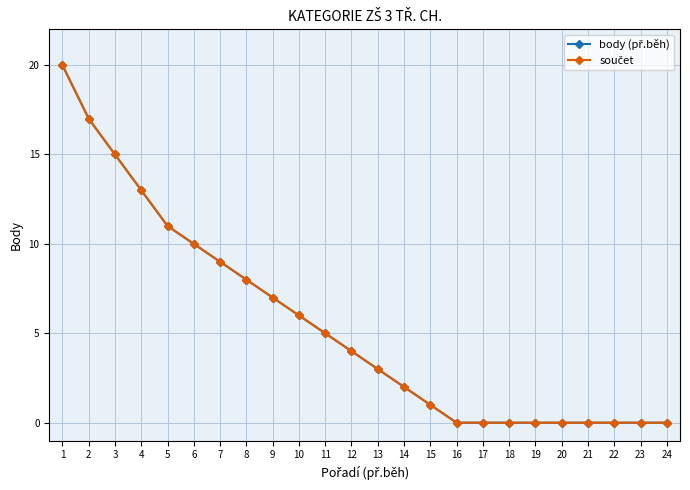

Does the chart have visible grid lines?

Yes